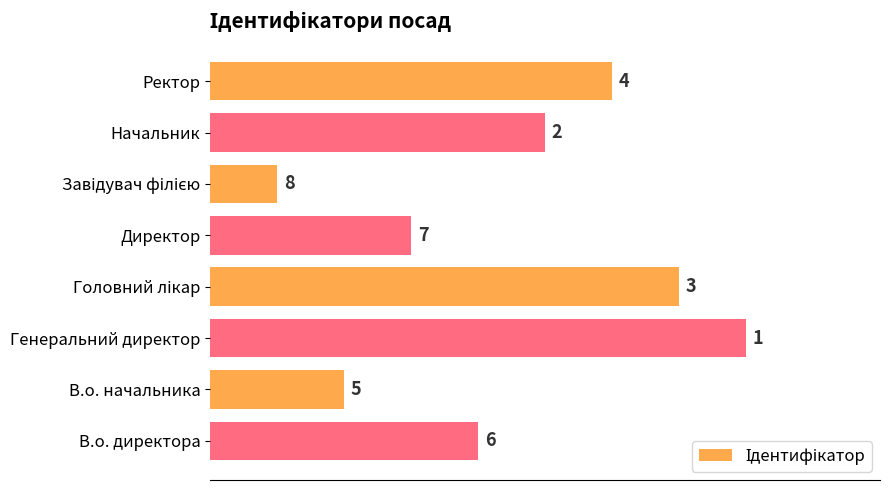

Reading bottom to top, list all the values displayed in this chart.

4	2	8	7	3	1	5	6